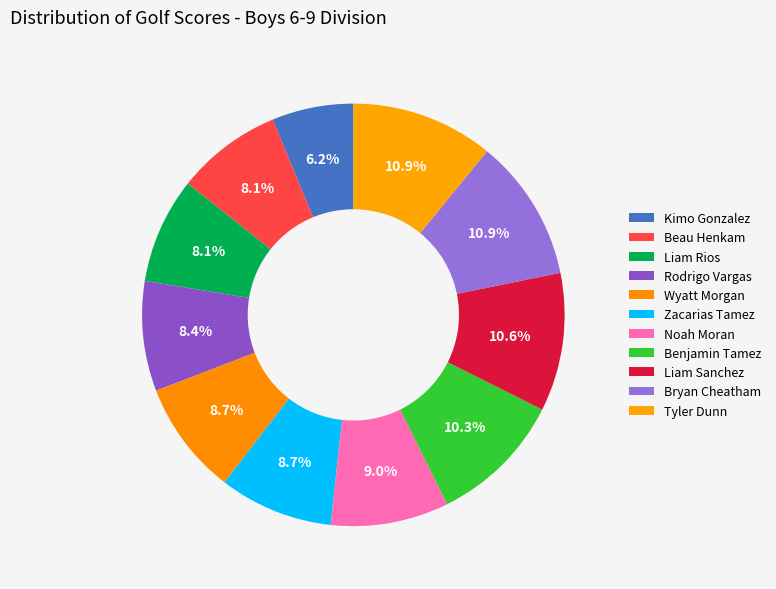

To the nearest percent, what percentage of the pie is Rodrigo Vargas?

8%